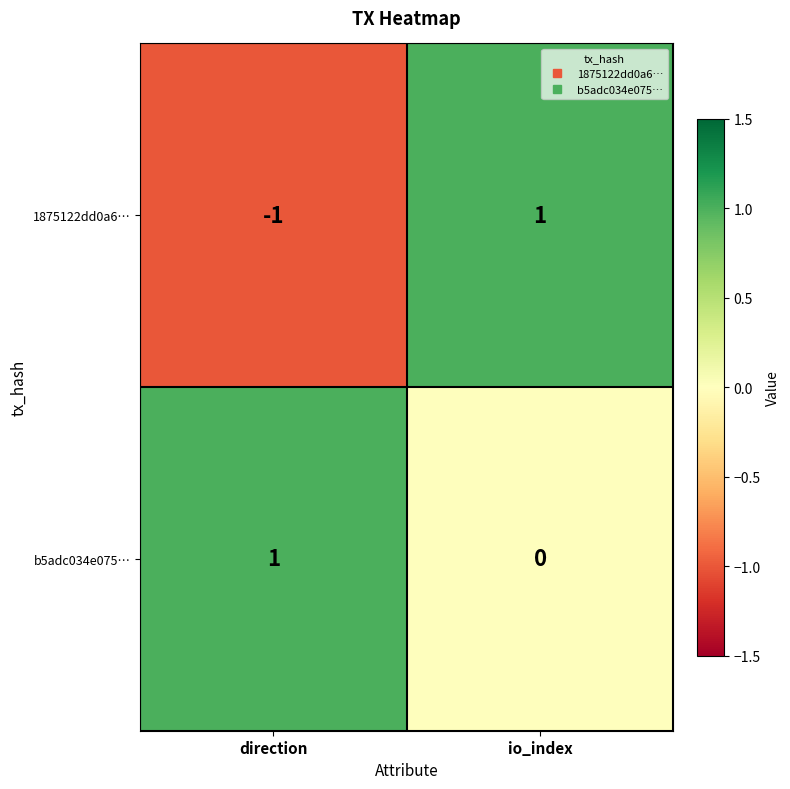

Which series has the largest total across all categories?

b5adc034e075…